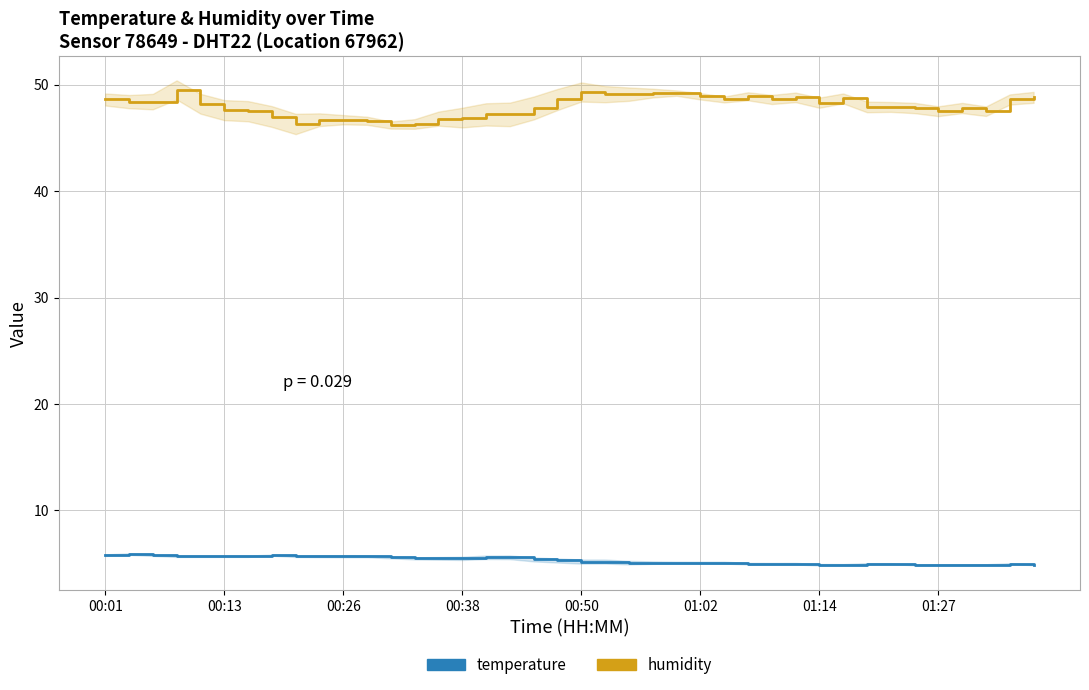

Reading right to left, transcribe all the data shown in this chart.

temperature: 4.9	5.0	4.9	4.9	4.9	4.9	5.0	5.0	4.9	4.9	5.0	5.0	5.0	5.1	5.1	5.1	5.1	5.1	5.2	5.2	5.3	5.4	5.6	5.6	5.5	5.5	5.5	5.6	5.7	5.7	5.7	5.7	5.8	5.7	5.7	5.7	5.7	5.8	5.9	5.8
humidity: 48.8	48.6	47.5	47.8	47.5	47.8	47.9	47.9	48.7	48.3	48.8	48.6	48.9	48.6	48.9	49.2	49.2	49.1	49.1	49.3	48.6	47.8	47.2	47.2	46.9	46.8	46.3	46.2	46.6	46.7	46.7	46.3	47.0	47.5	47.6	48.2	49.5	48.4	48.4	48.6